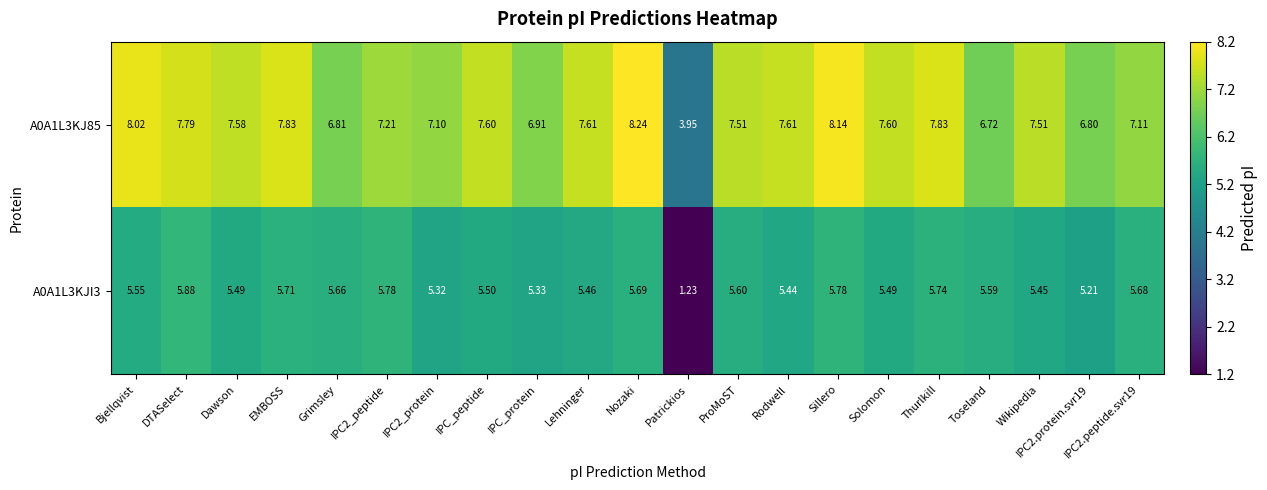

At which category is the sum across all series the highest?

Nozaki